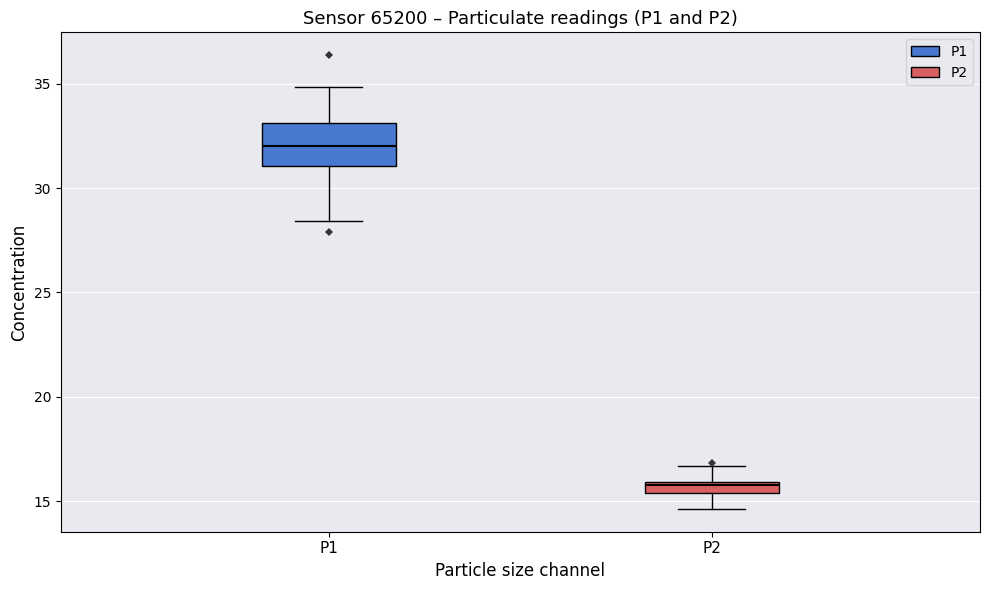

Which box is the tallest, from its lower edge to its upper edge?

P1